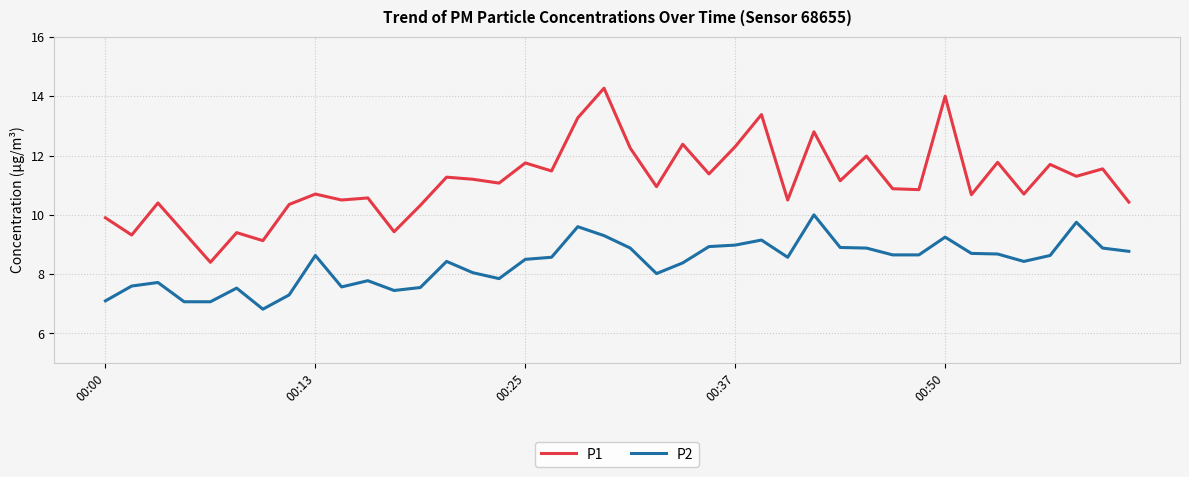

True or false: P1 and P2 cross at least once.

False